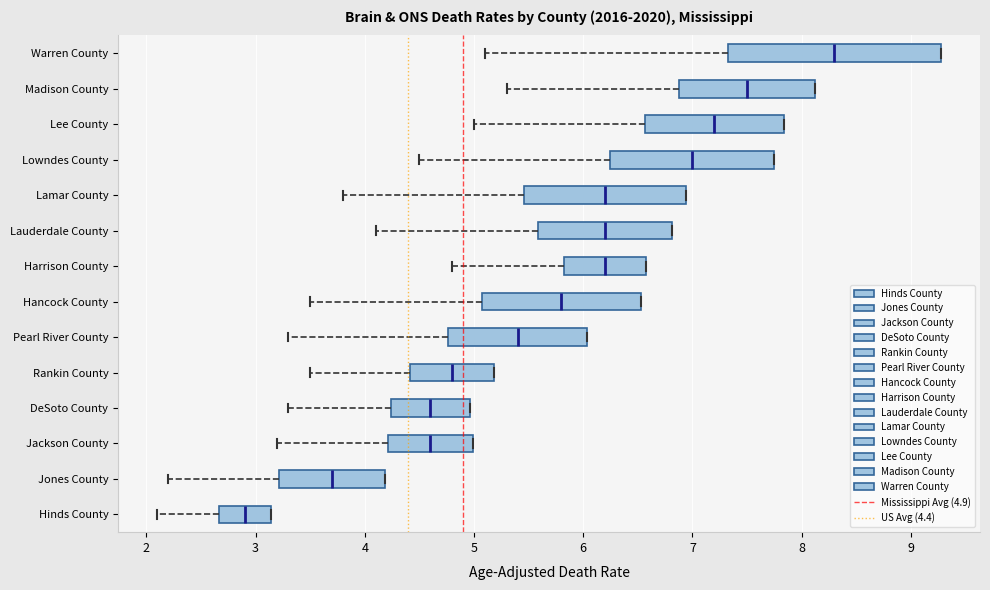

Where is the right edge of the box for Lamar County on the x-axis? The values are not printed on the chart, so give them approximately, as read against the axis.

6.9